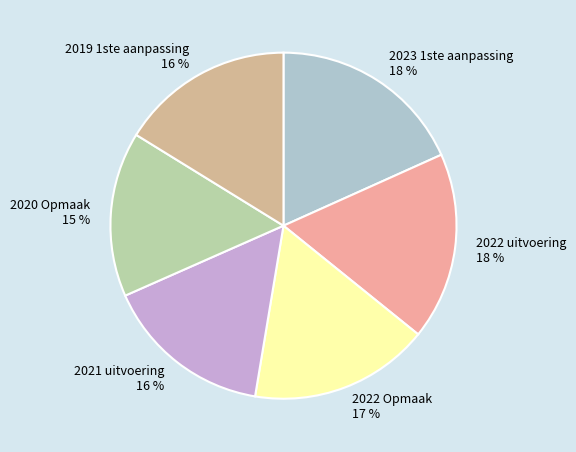

Combined, do 2020 Opmaak and 2023 1ste aanpassing account for over 50%?

No